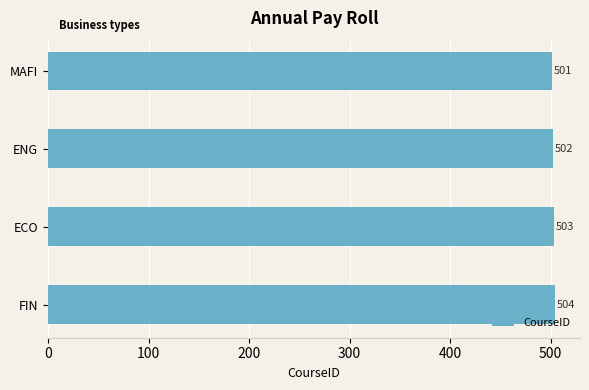

How many values are below 503?

2